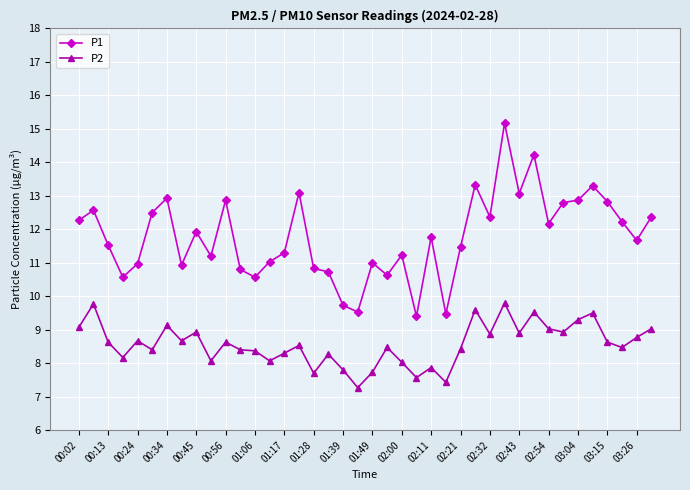

What is the difference between the second highest and second lowest values in the P2 series?

2.3